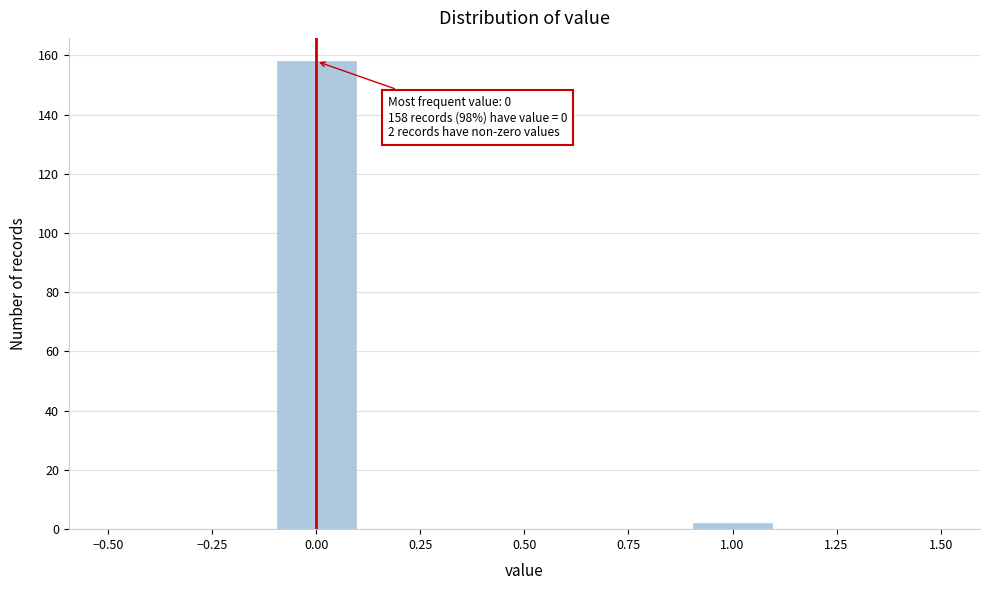

Over which range of the x-axis is the bar tallest?

-0.1 to 0.1